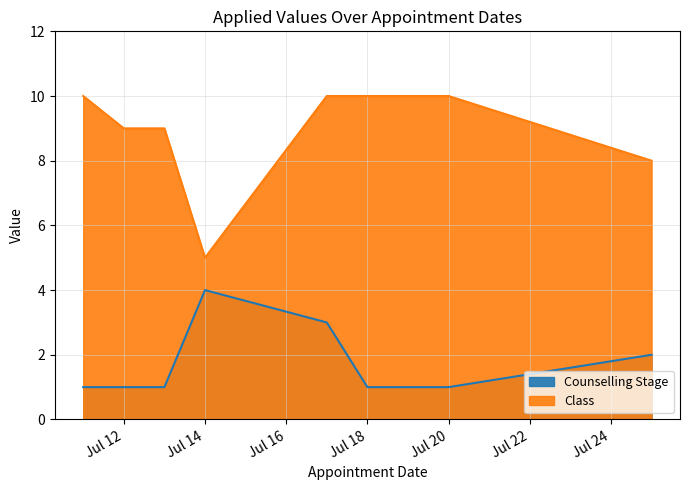

Reading left to right, what are all the values shown in this chart?

Counselling Stage: 1	1	1	4	3	1	1	2
Class: 10	9	9	5	10	10	10	8